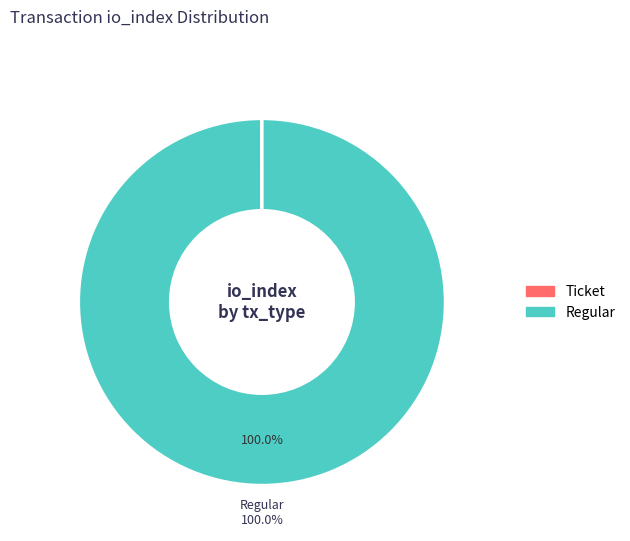

Is Regular the majority of the pie?

Yes